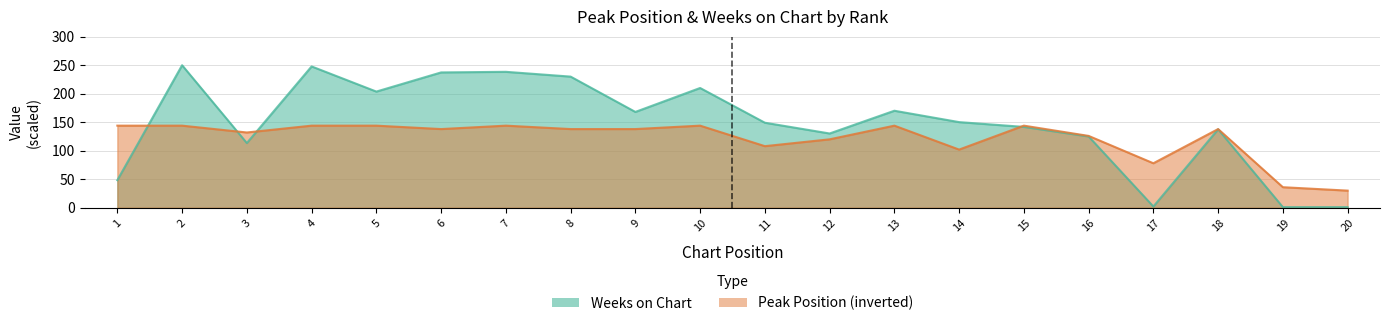

What is the difference between the Peak Position values at 4 and 17?

66.0